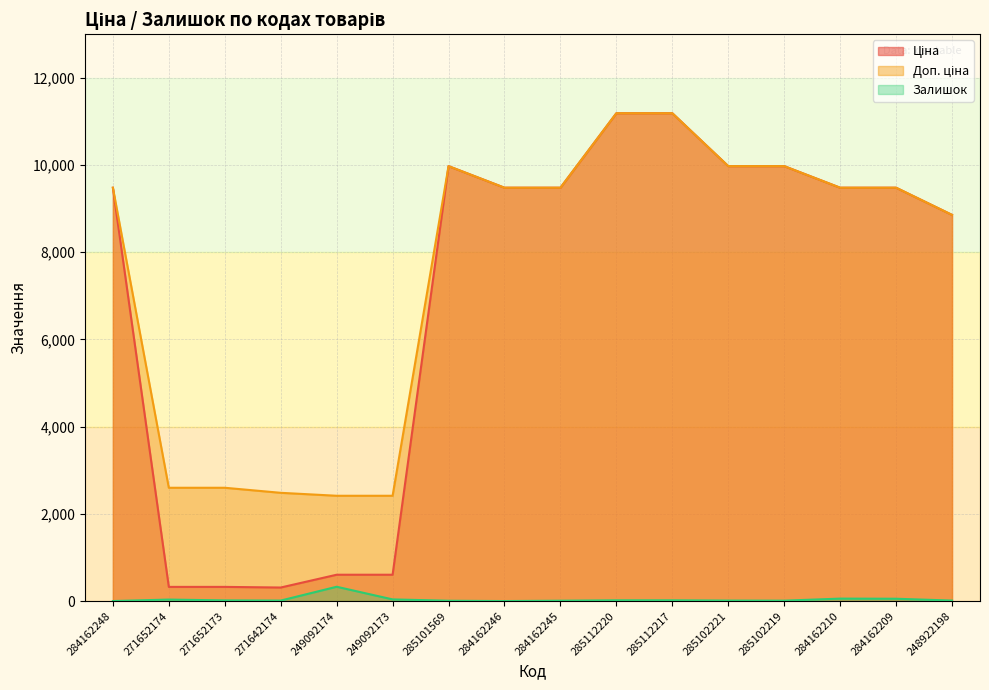

True or false: Доп. ціна and Ціна intersect in this chart.

False